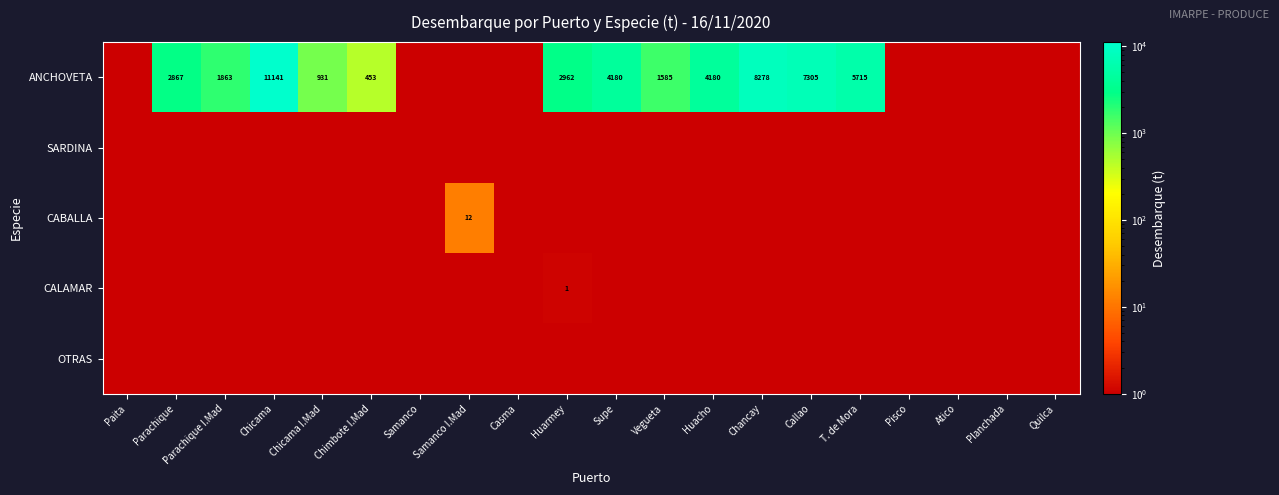

The value of ANCHOVETA at Supe is 5571. True or false?

False